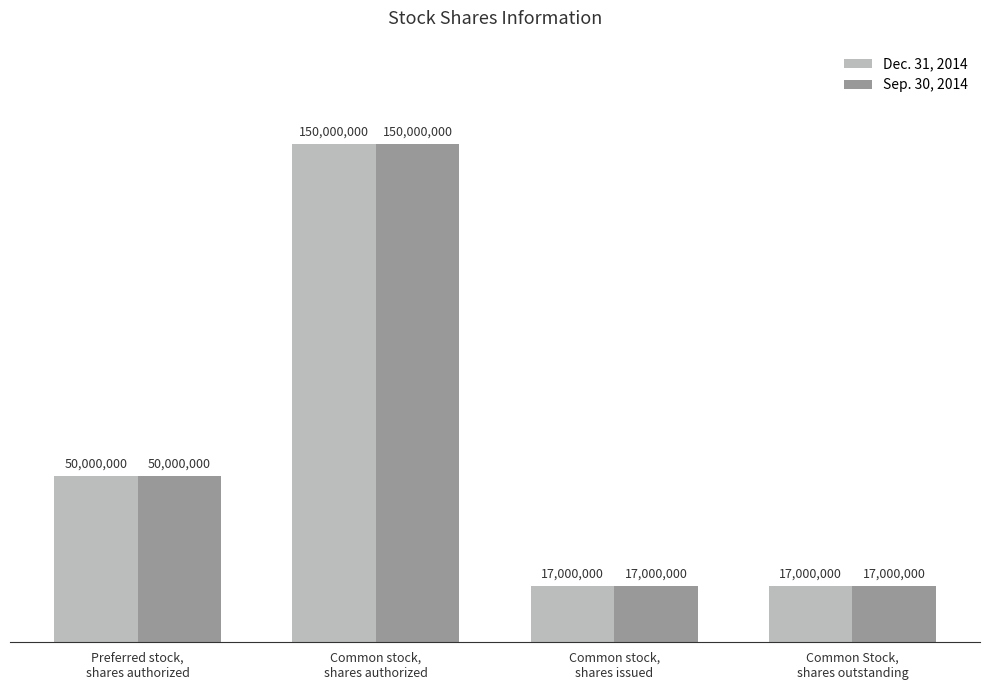

What are all the series names shown in the legend?

Dec. 31, 2014, Sep. 30, 2014